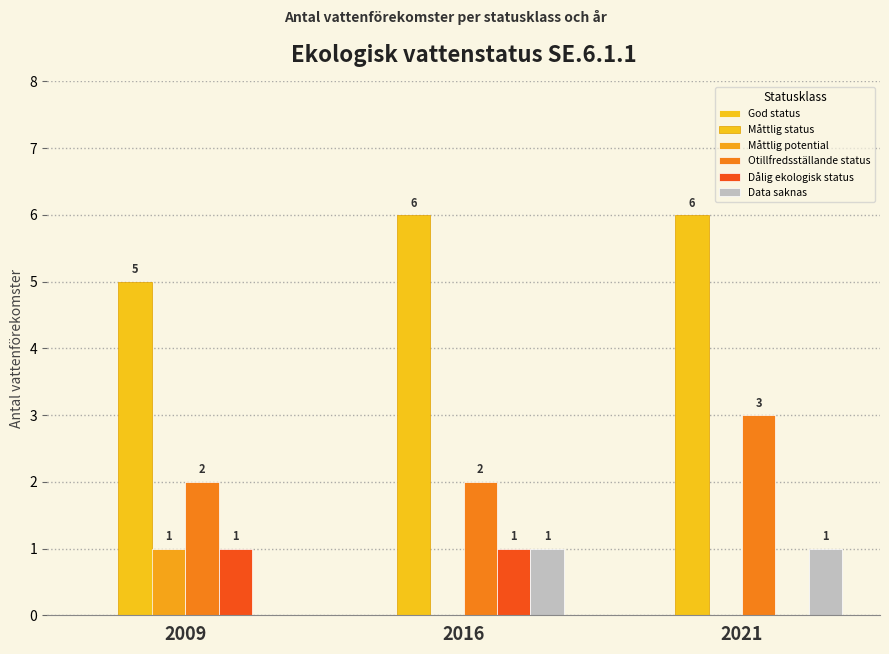

How many data points does each series have?

3